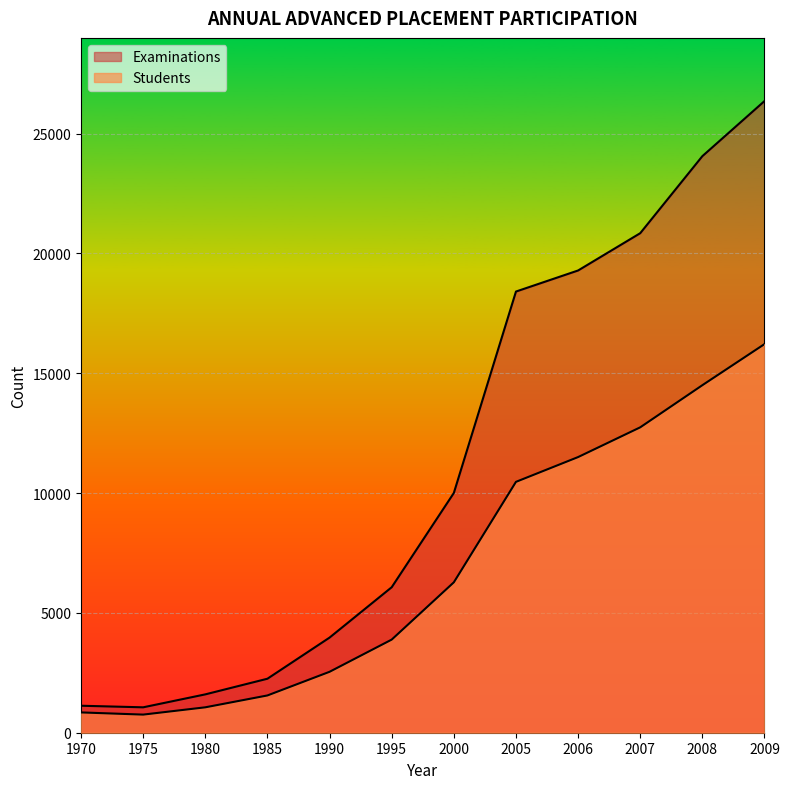

Where is the first local minimum for Examinations?

1975